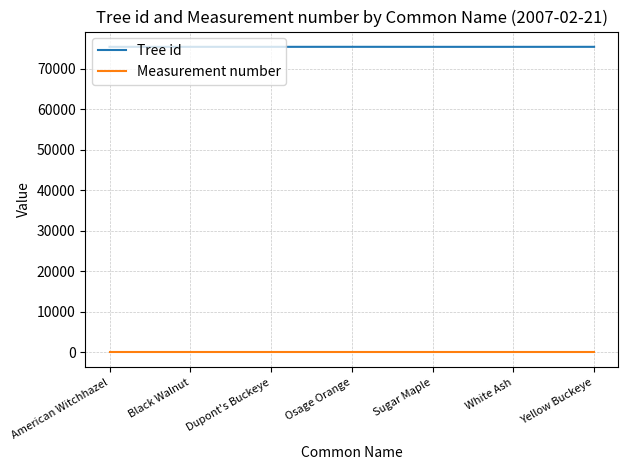

What is the difference between the maximum and minimum values in the Tree id series?

6